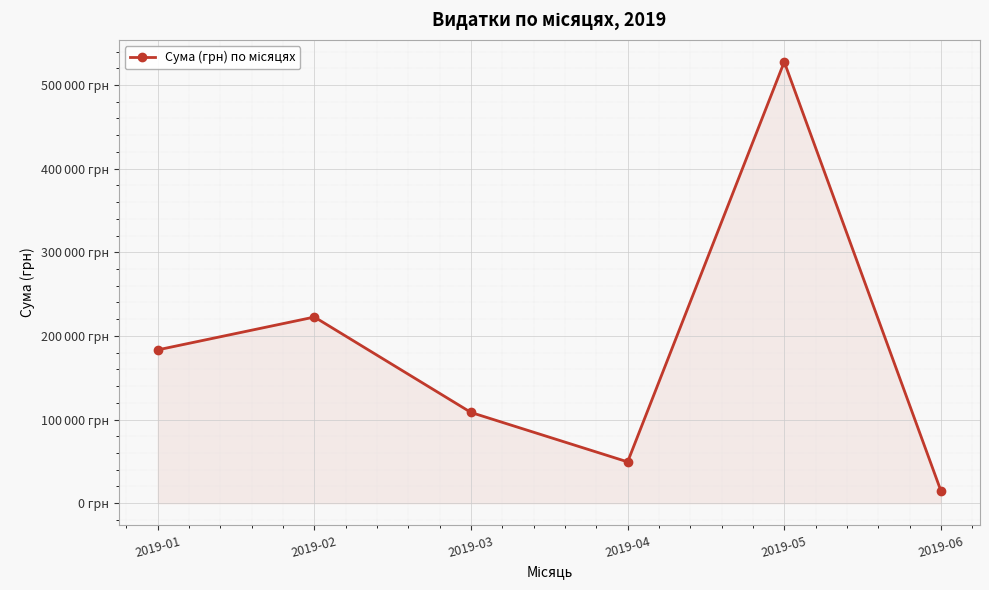

What is the greatest value displayed?

527705.2